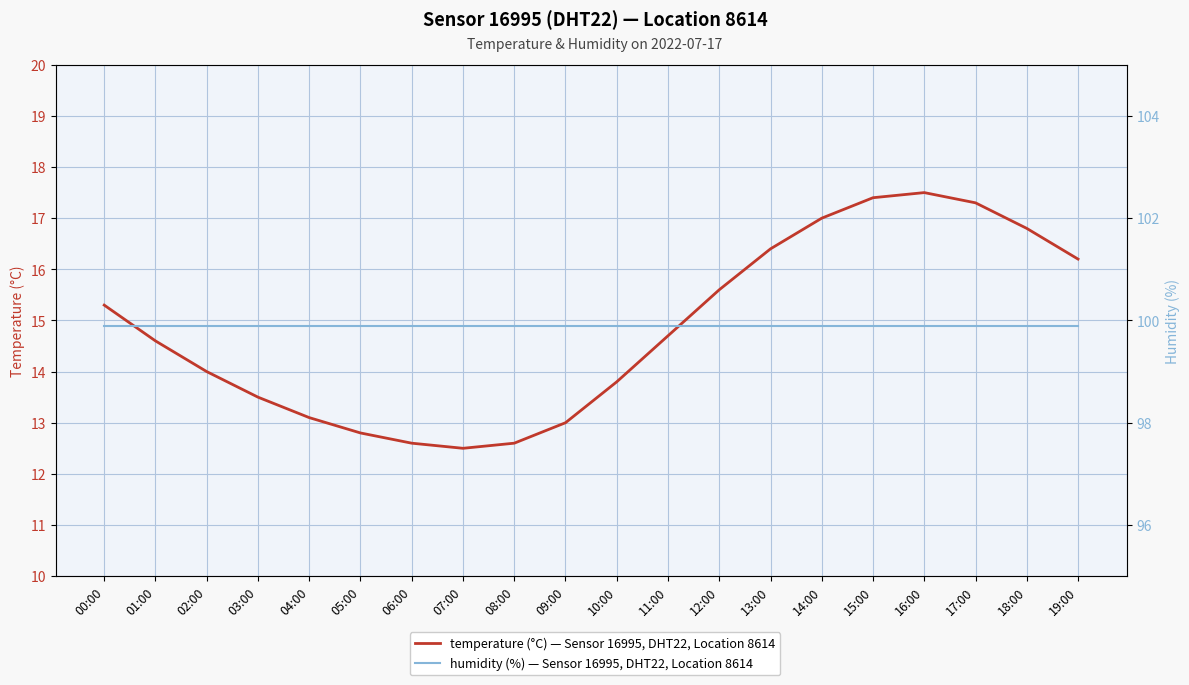

Which series changed the most between 16:00 and 18:00?

temperature